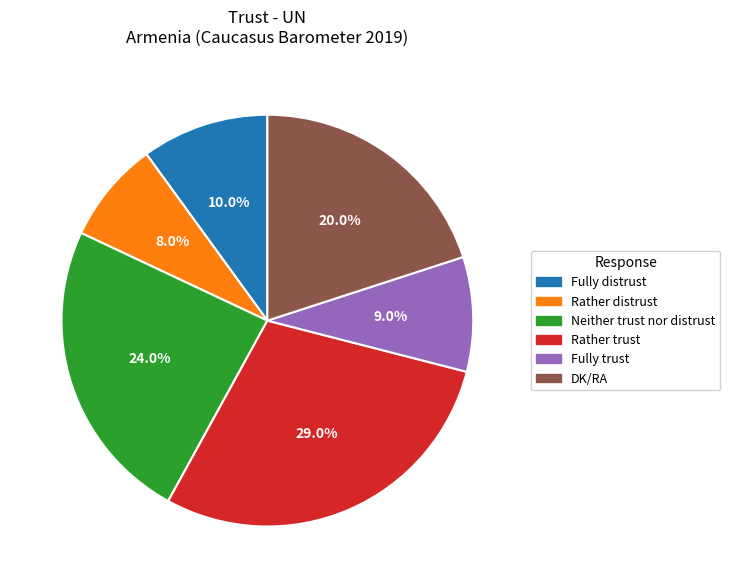

The Rather trust slice represents 29% of the pie. True or false?

True